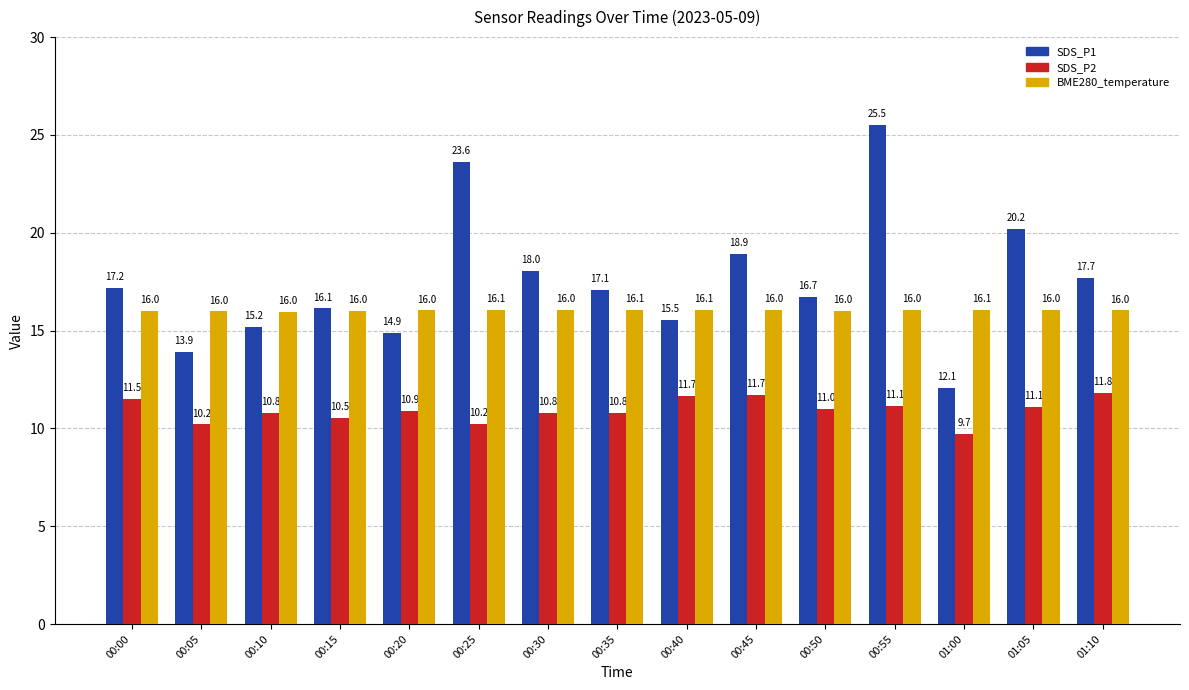

List the series in order of their overall mean, lowest first.

SDS_P2, BME280_temperature, SDS_P1